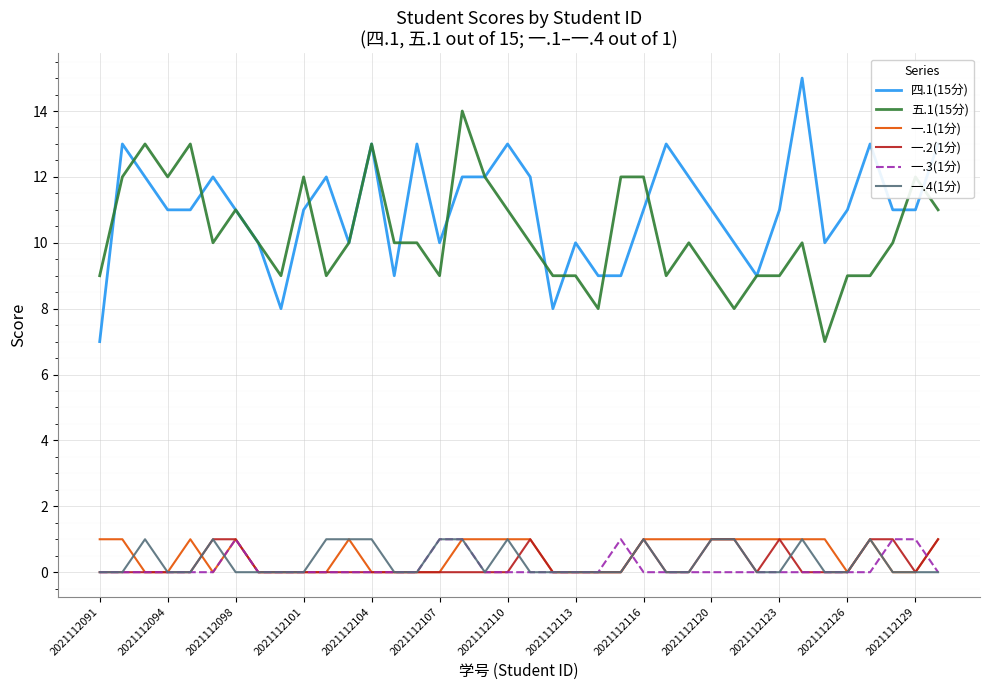

How many categories are shown in the chart?

38